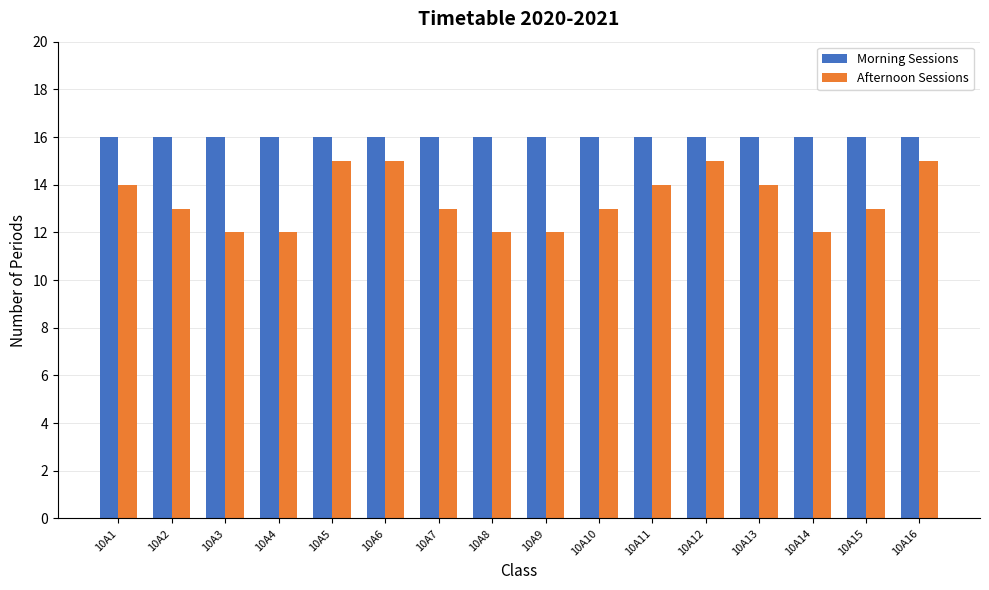

How many bars are there in each group?

2